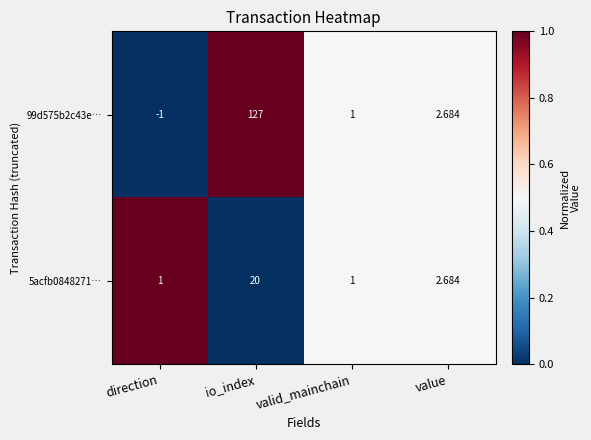

Is the value of 99d575b2c43e… at io_index greater than the value of 5acfb0848271… at value?

Yes